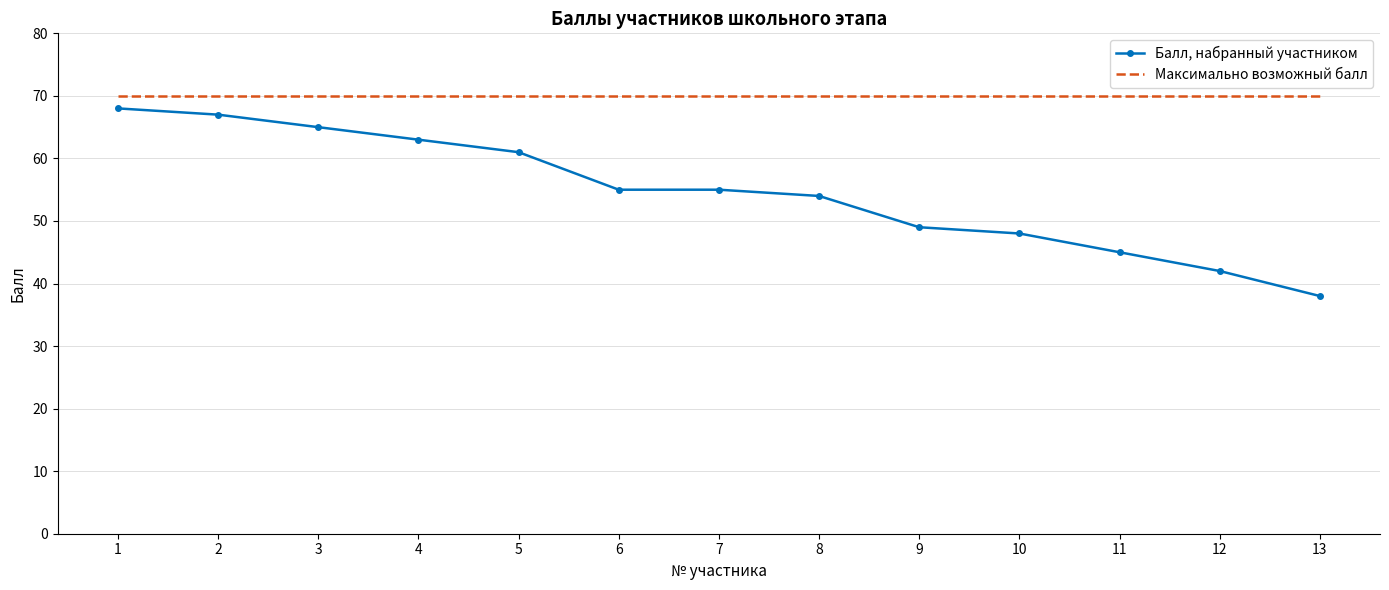

Rank the series by their maximum value, from highest to lowest.

Максимально возможный балл, Балл, набранный участником